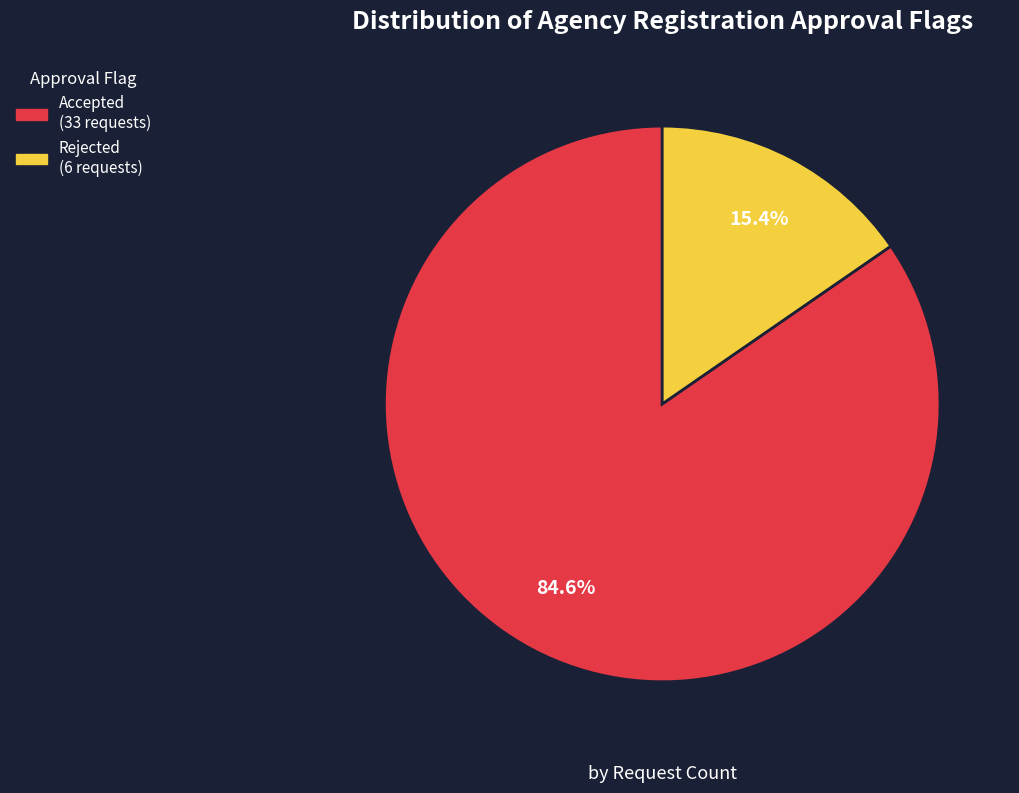

Is there any slice that represents more than half of the pie?

Yes